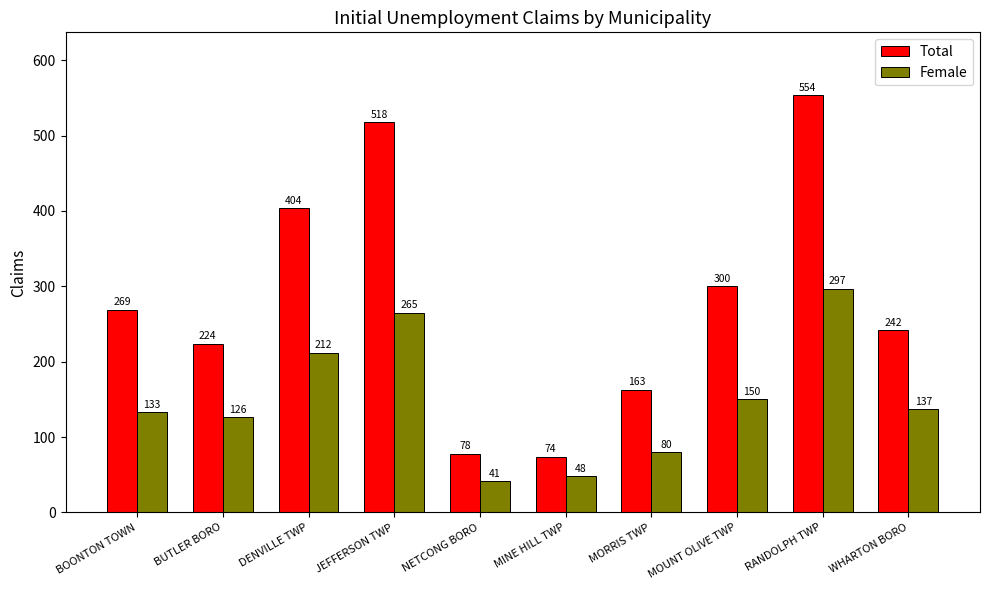

How many values in the Female series are below 137?

5